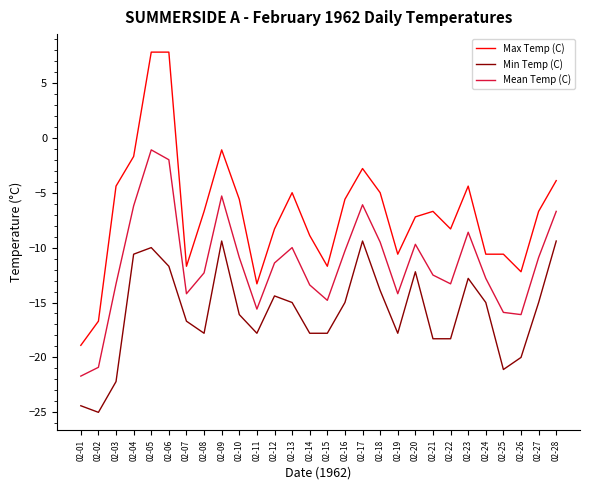

Is the value of Max Temp (C) at 02-02 greater than the value of Min Temp (C) at 02-01?

Yes